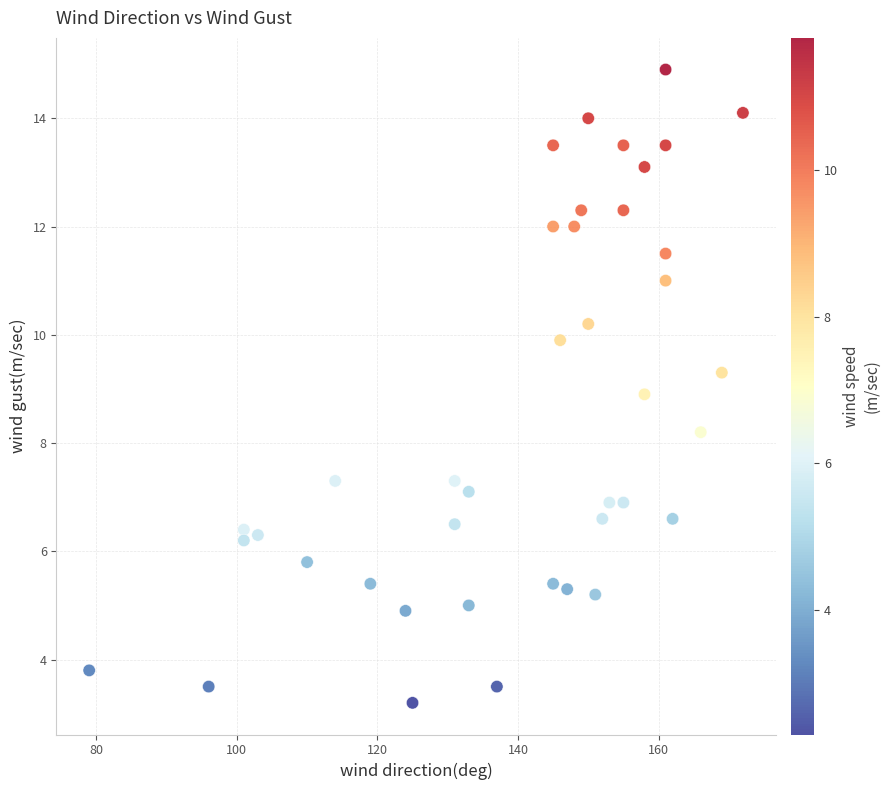

What is the range of X values (max minus min)?

93.0